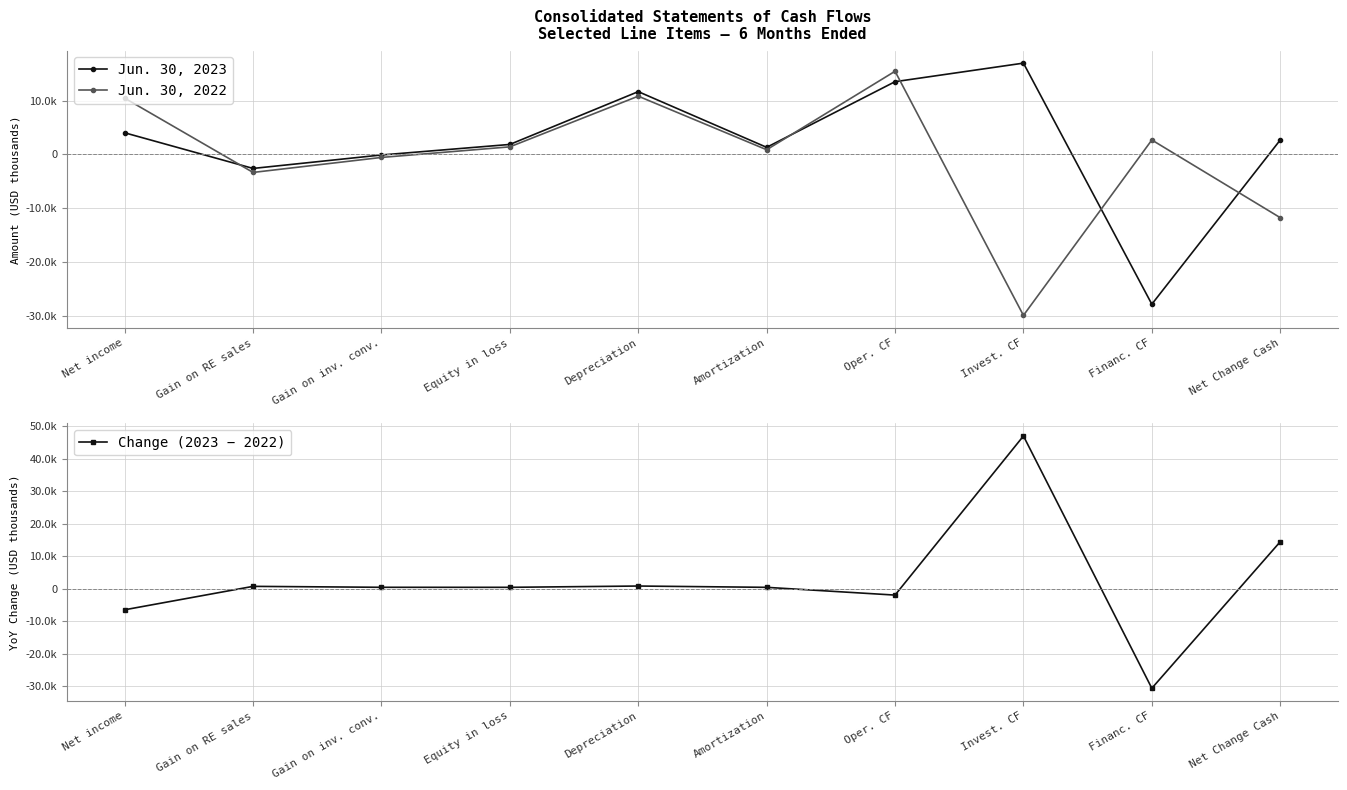

Between which two adjacent categories do Jun. 30, 2022 and Jun. 30, 2023 first intersect?

Net income and Gain on RE sales